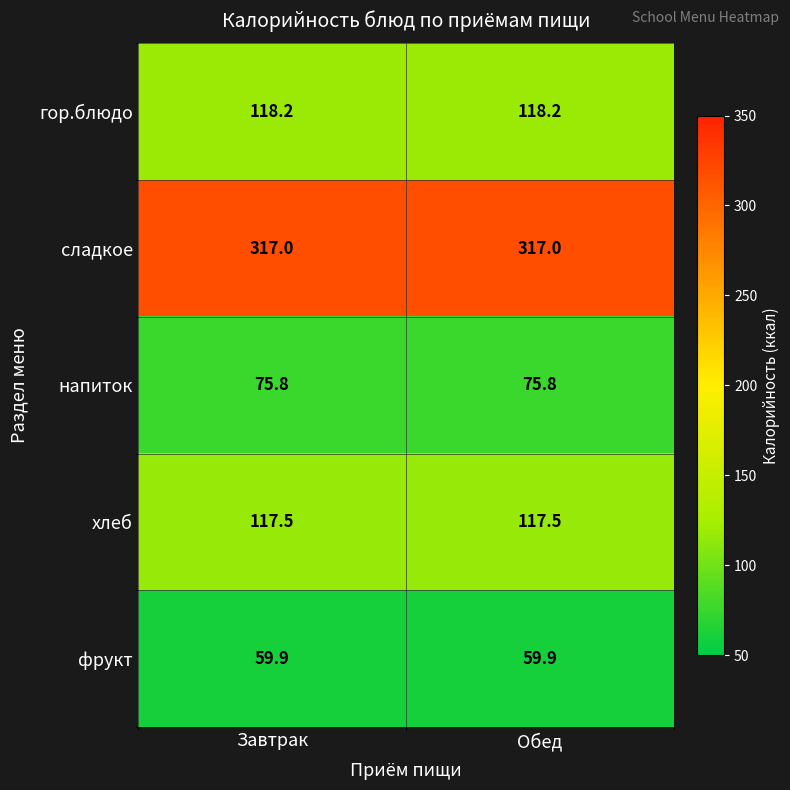

What is the total value across all series at Обед?

688.4